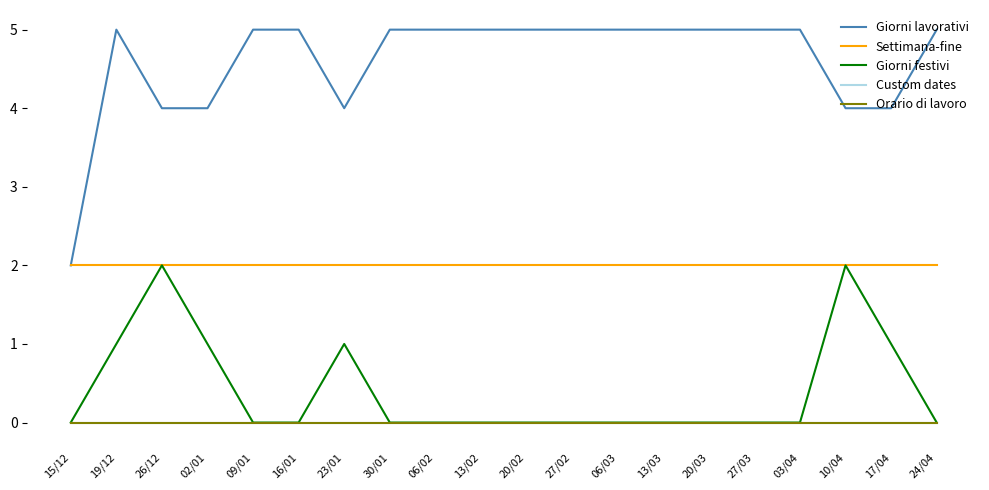

True or false: Giorni lavorativi and Giorni festivi intersect in this chart.

False